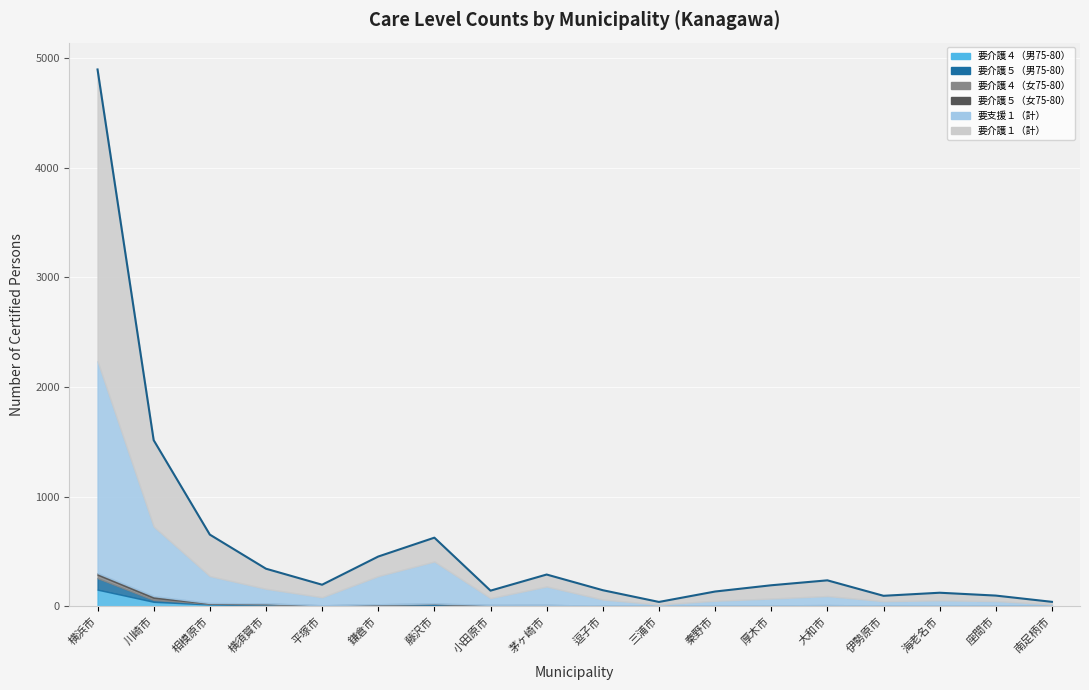

How many values in the 要支援１（計） series are below 73?

9